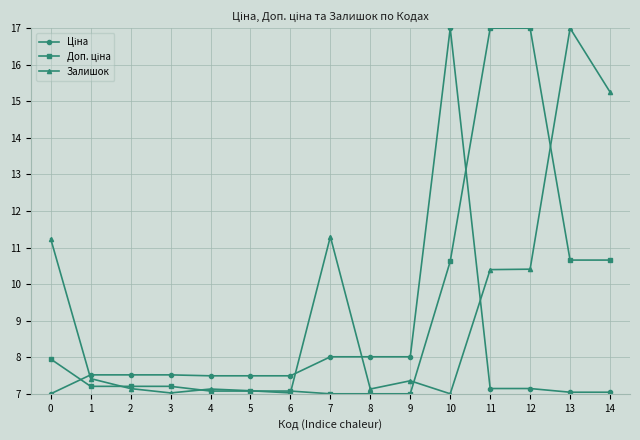

What is the difference between the highest and lowest values at 10?

10.0